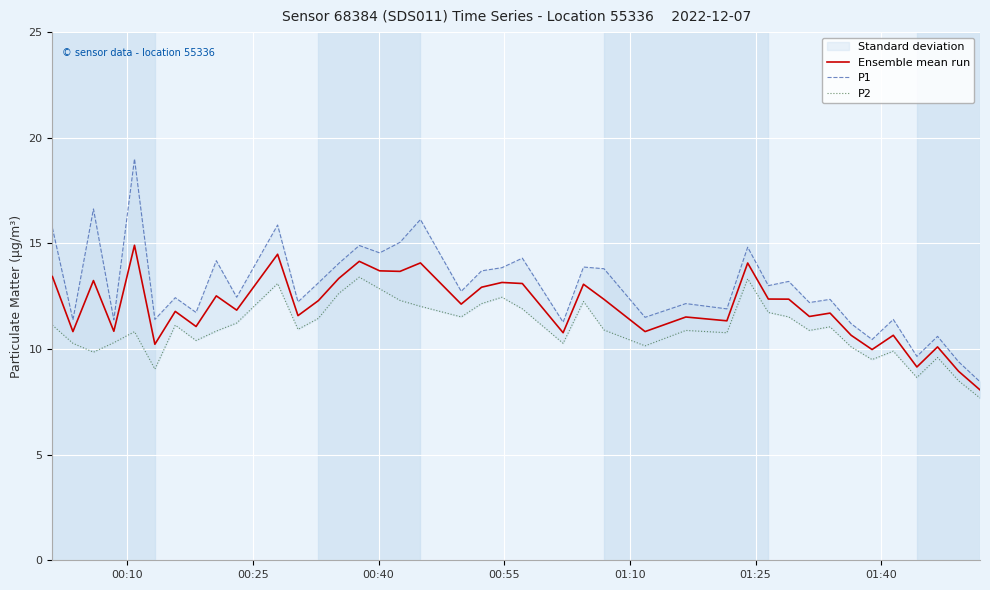

What is the lowest value of the Ensemble mean run series?

8.1